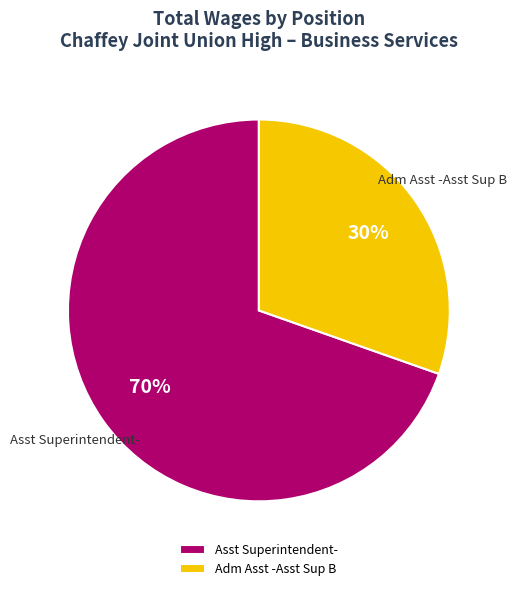

To the nearest percent, what is the combined percentage of Asst Superintendent- and Adm Asst -Asst Sup B?

100%